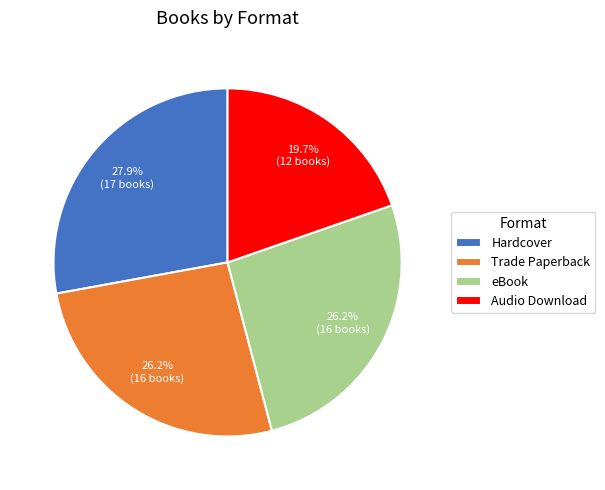

Is it true that Trade Paperback is 26% of the pie?

True